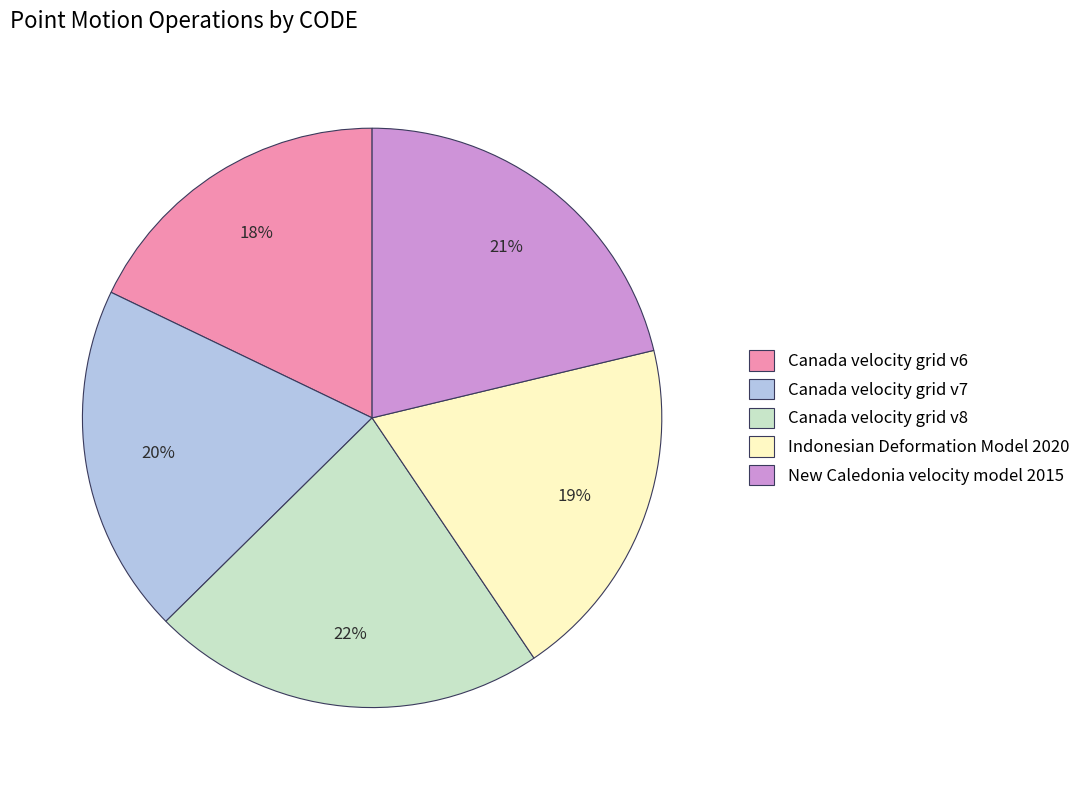

Is there any slice that represents more than half of the pie?

No